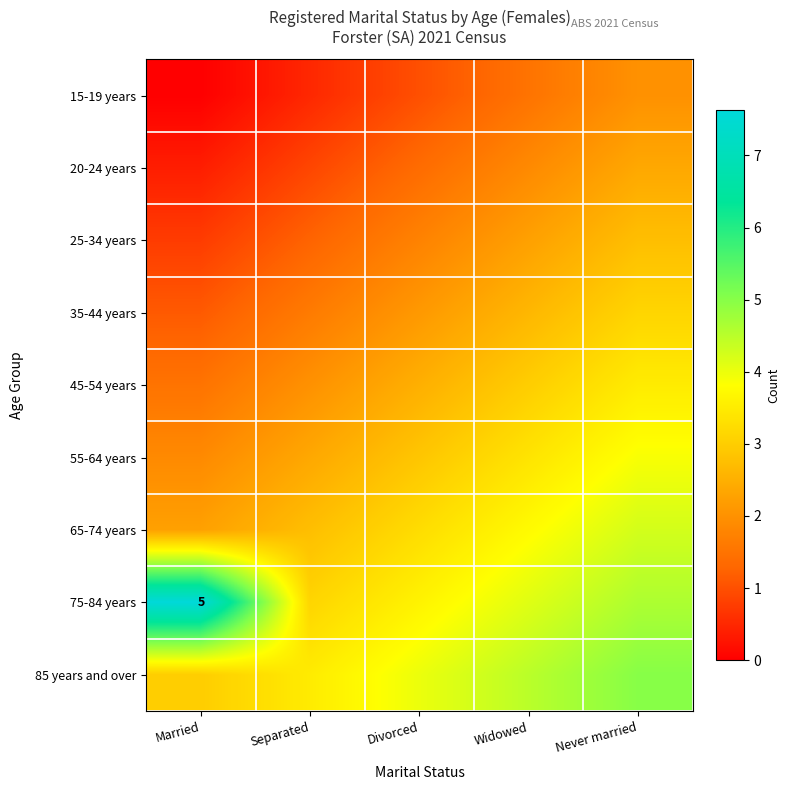

What is the difference between the maximum and minimum values in the 85 years and over series?

2.0